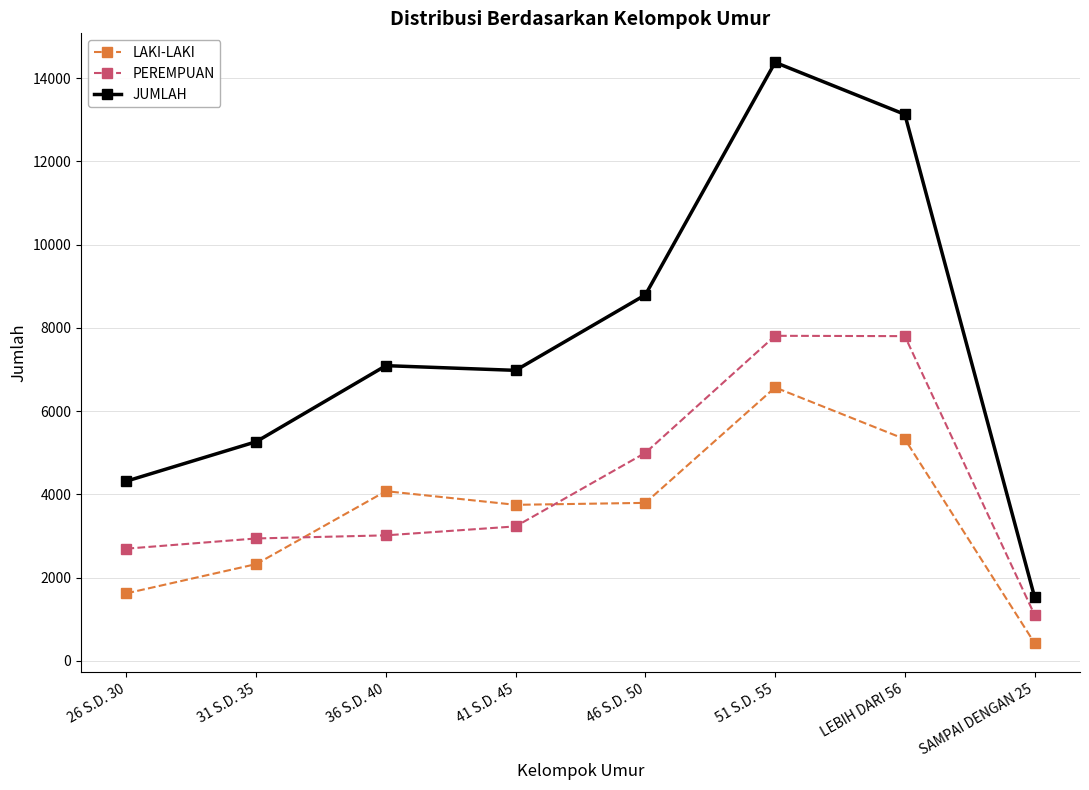

What is the difference between the highest and lowest values at 36 S.D. 40?

4076